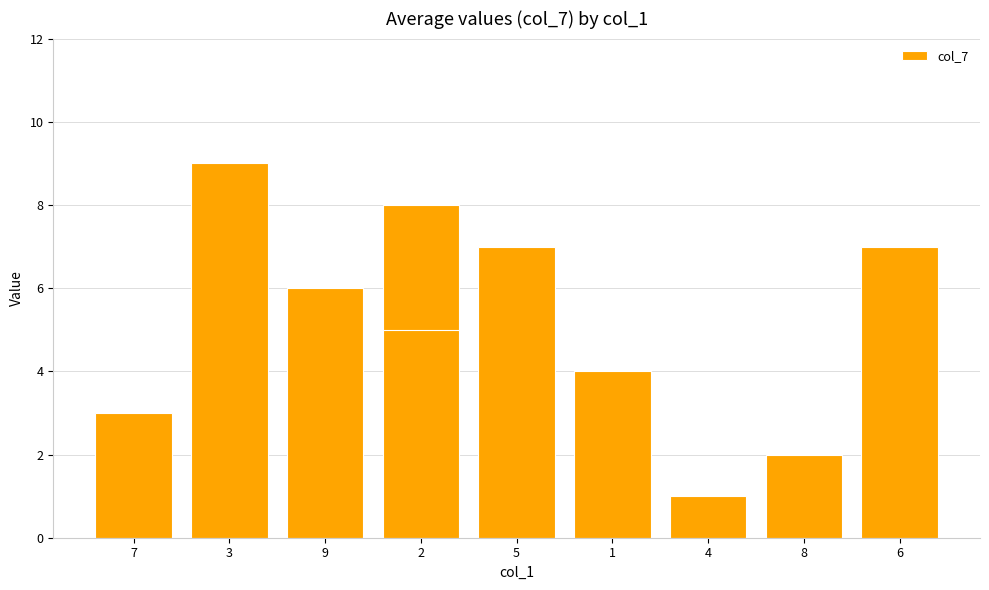

What is the average value?

5